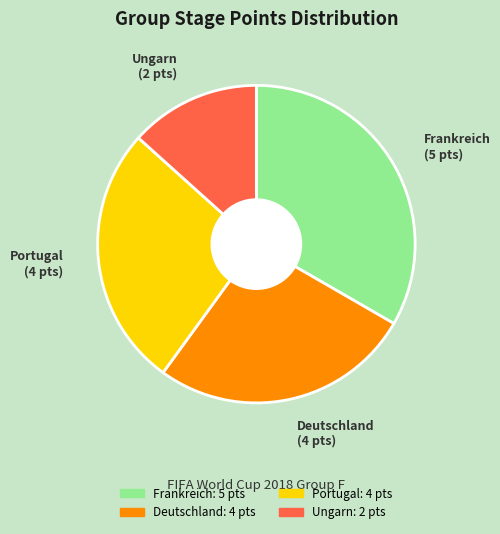

What is the ratio of the value at Deutschland to the value at Frankreich?

0.8